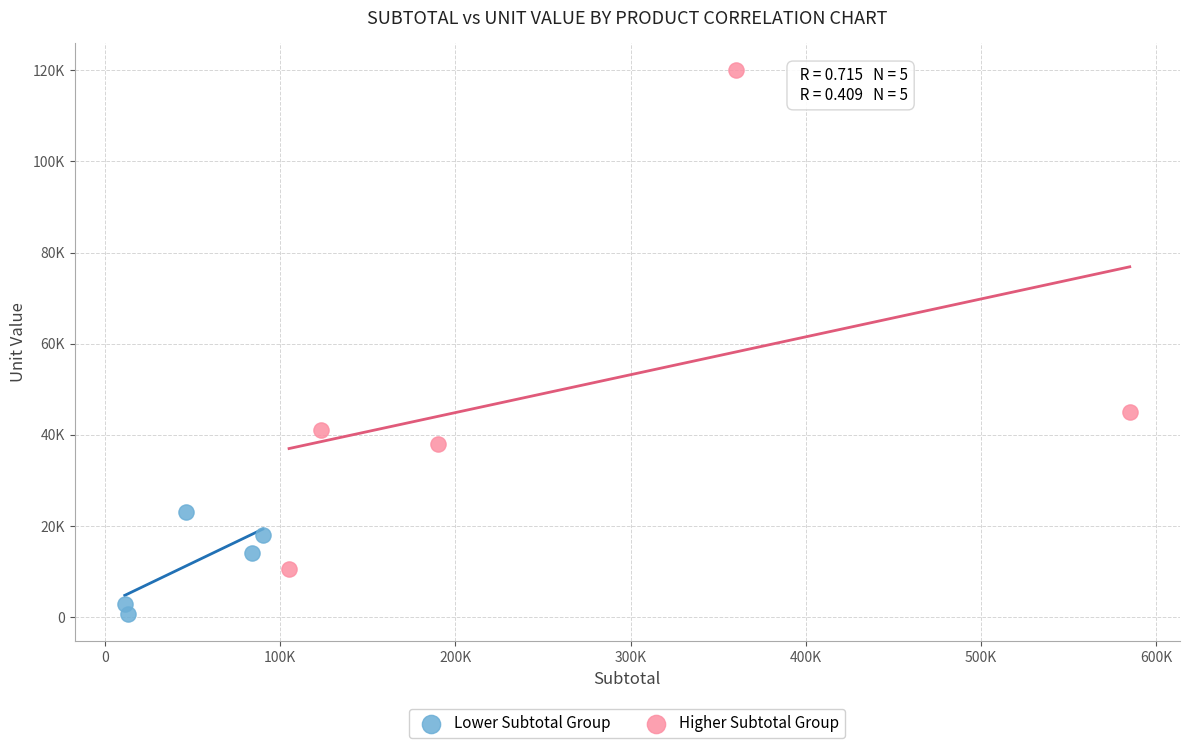

What are all the series names shown in the legend?

Lower Subtotal Group, Higher Subtotal Group